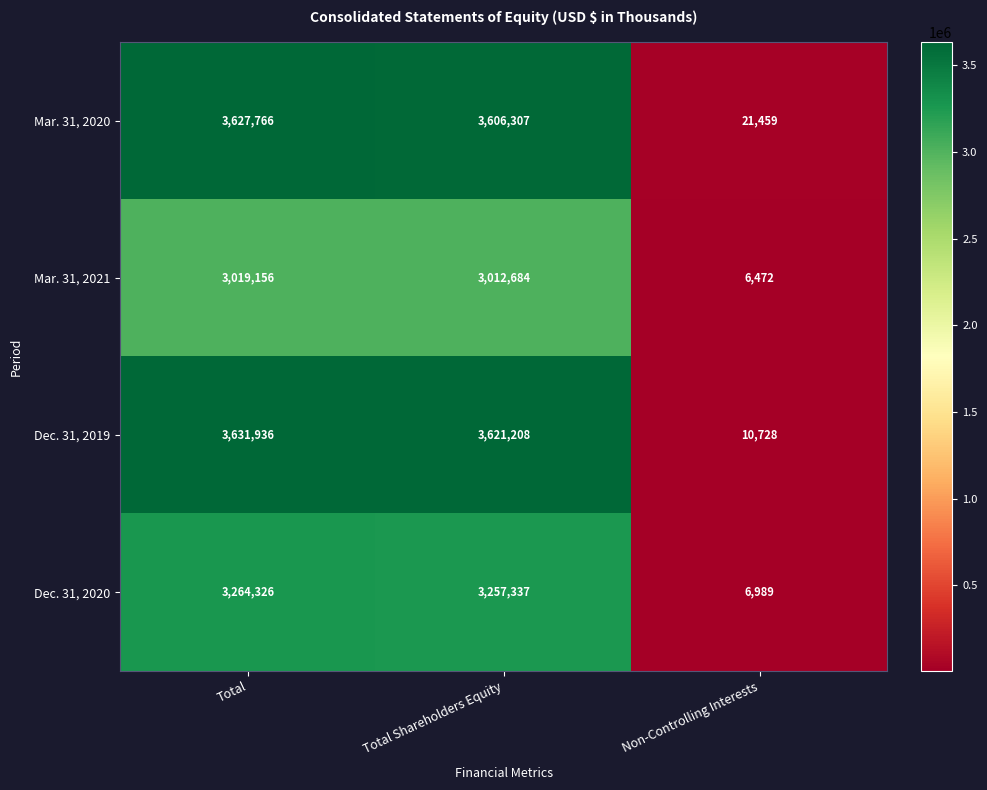

What is the total value across all series at Non-Controlling Interests?

45648